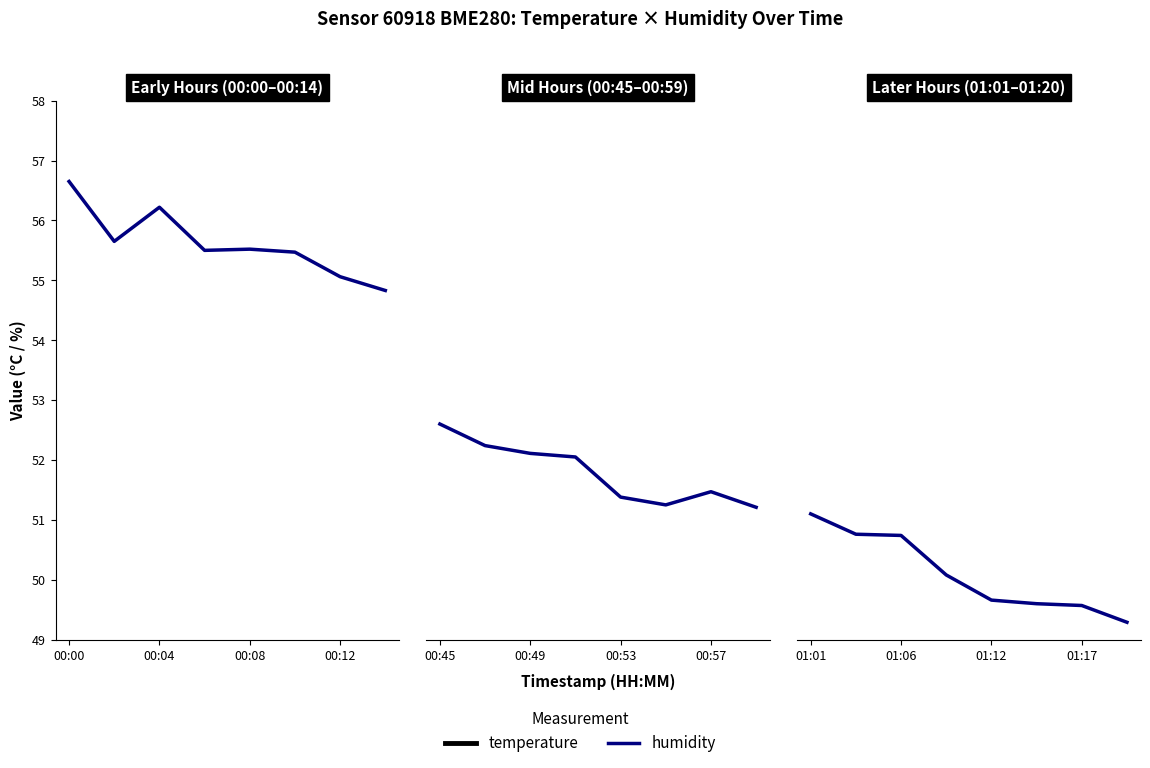

What position from the left is 7?

8